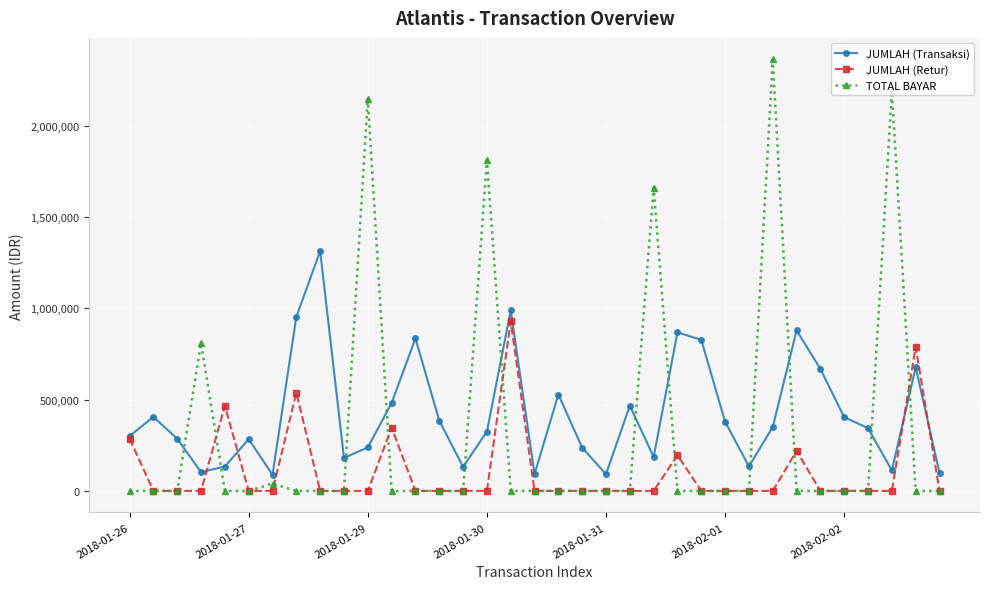

True or false: TOTAL BAYAR has more than 0 interior local peaks.

True